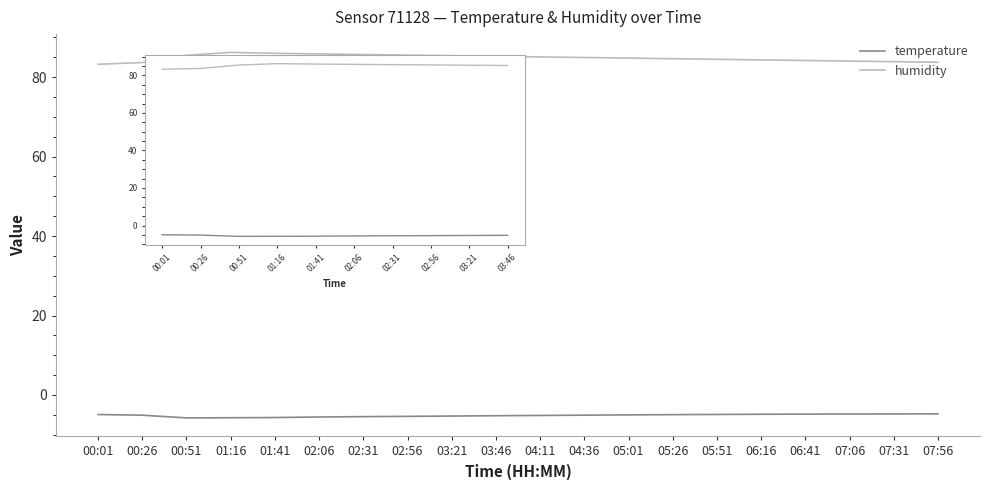

What is the difference between the humidity values at 03:46 and 01:16?

1.0